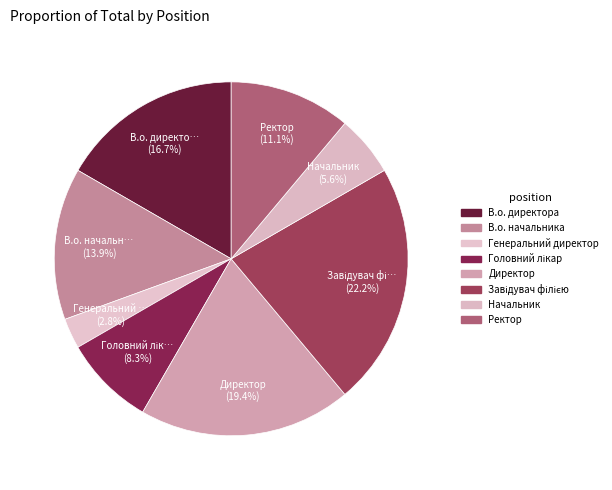

Does Завідувач філією account for over 50% of the chart?

No